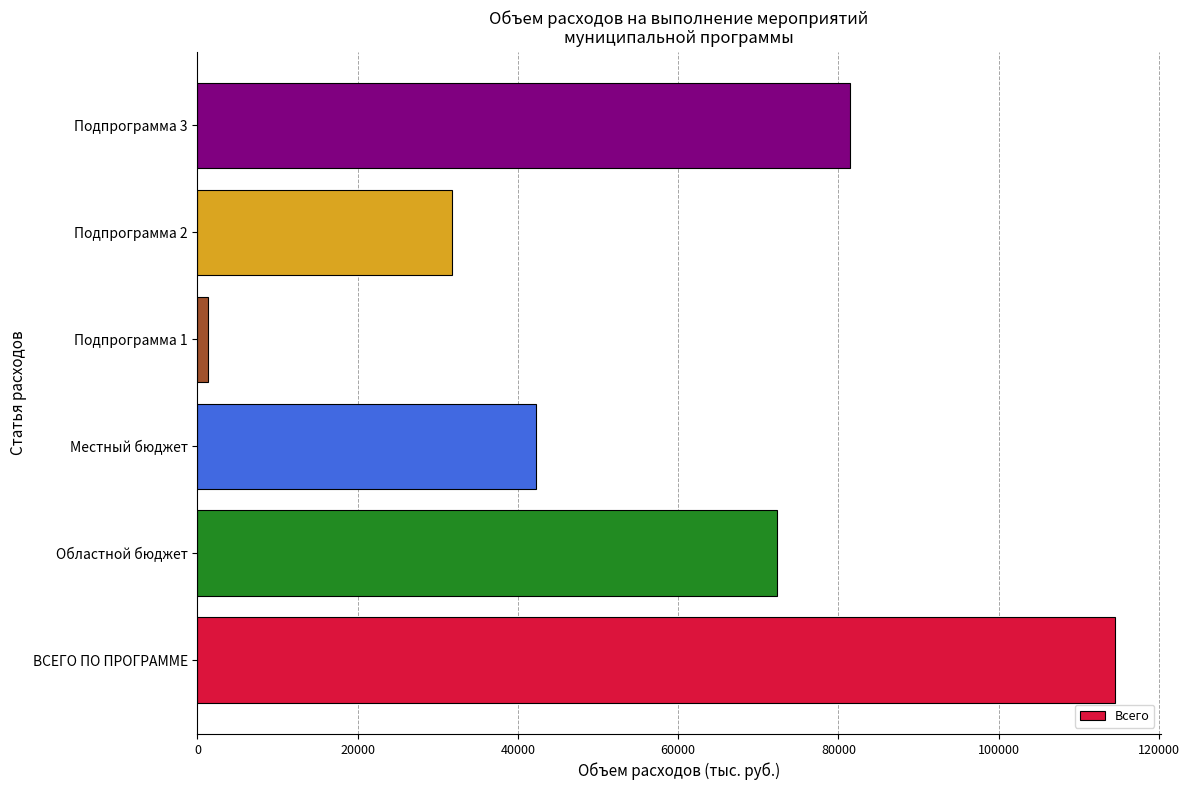

List the labels in order of value, smallest first.

Подпрограмма 1, Подпрограмма 2, Местный бюджет, Областной бюджет, Подпрограмма 3, ВСЕГО ПО ПРОГРАММЕ